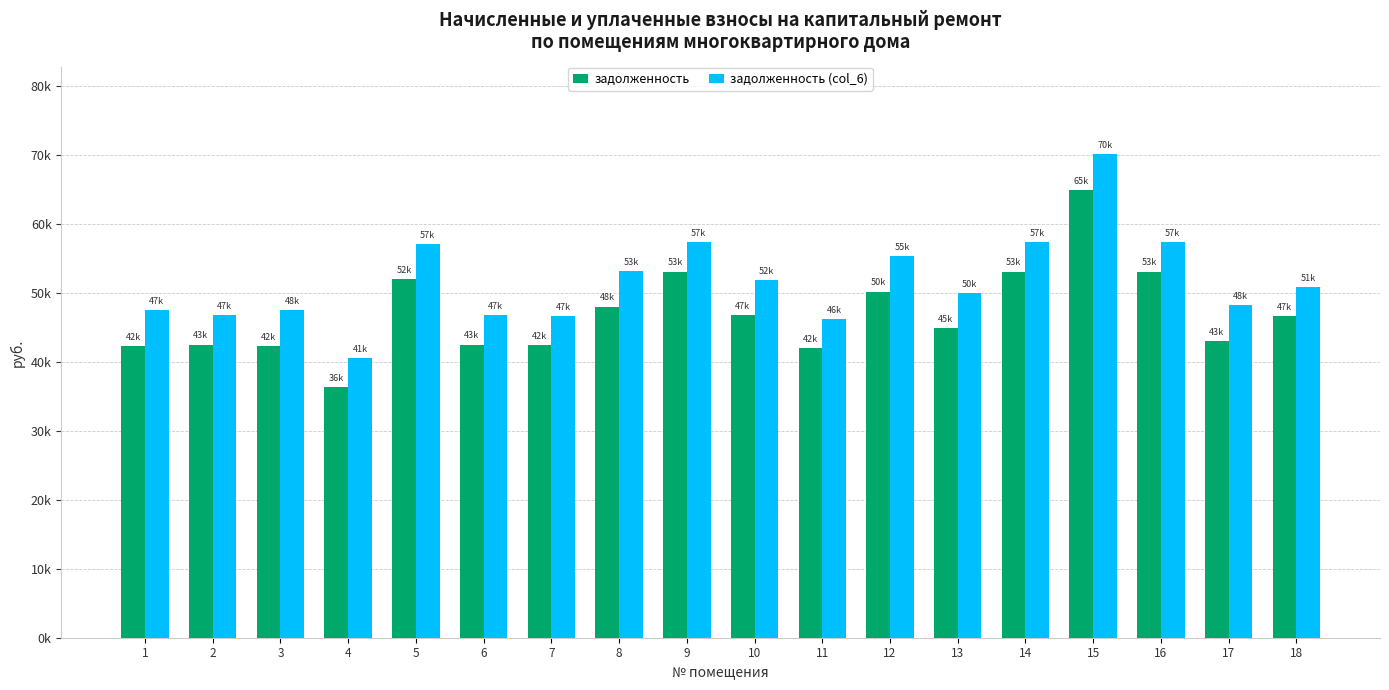

Reading left to right, what are all the values shown in this chart?

задолженность: 42325.7	42548.9	42378.6	36355.9	52017.4	42548.9	42456.1	48059.4	53146.3	46763.0	41985.7	50234.0	44904.6	53146.3	64973.1	53146.4	43059.6	46713.5
задолженность (col_6): 47489.3	46772.6	47542.2	40579.6	57181.0	46772.6	46679.8	53223.0	57370.1	51926.6	46209.4	55397.6	50068.2	57370.1	70136.7	57370.1	48223.2	50937.2